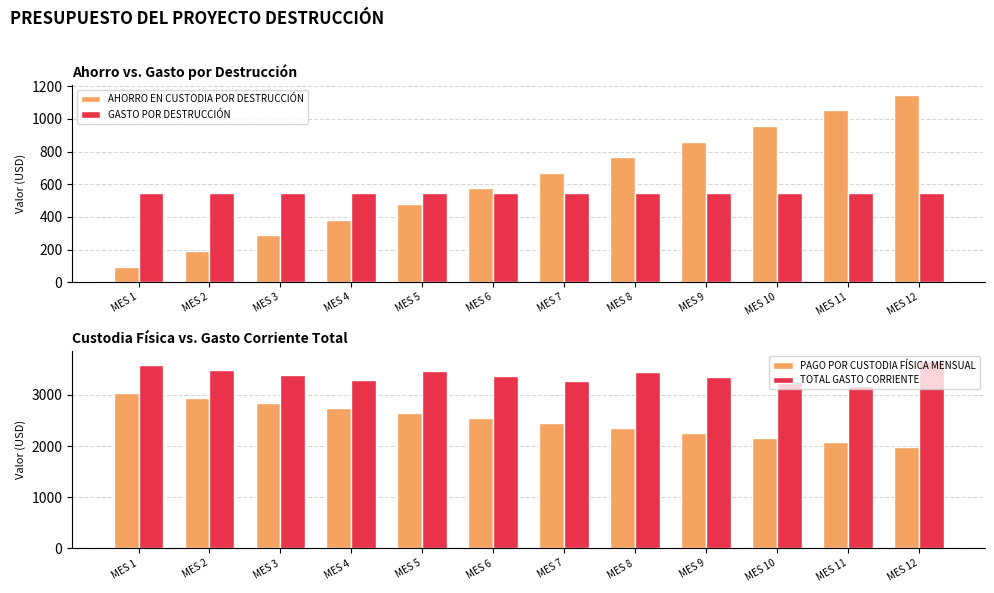

What is the maximum value for GASTO POR DESTRUCCIÓN?

547.2